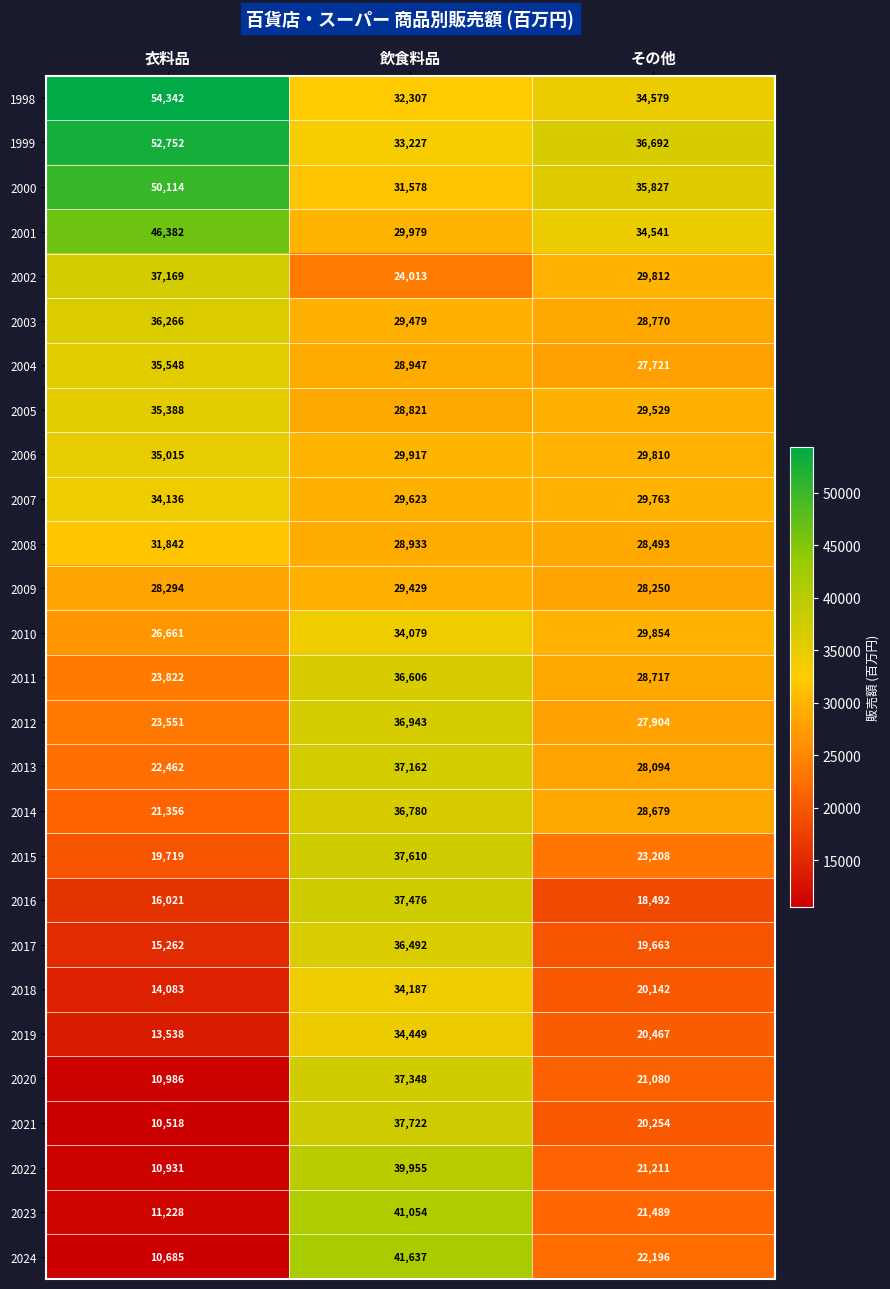

True or false: 2001 has a value of 61593 at その他.

False